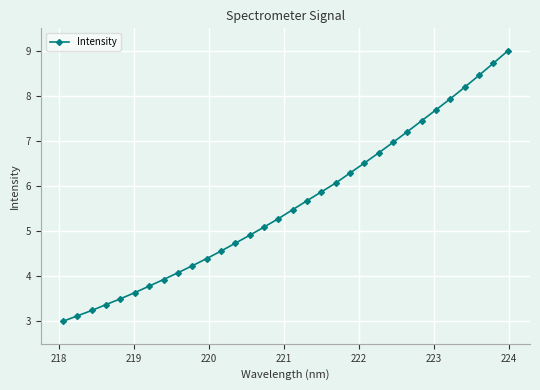

What is the maximum value shown in the chart?

9.0